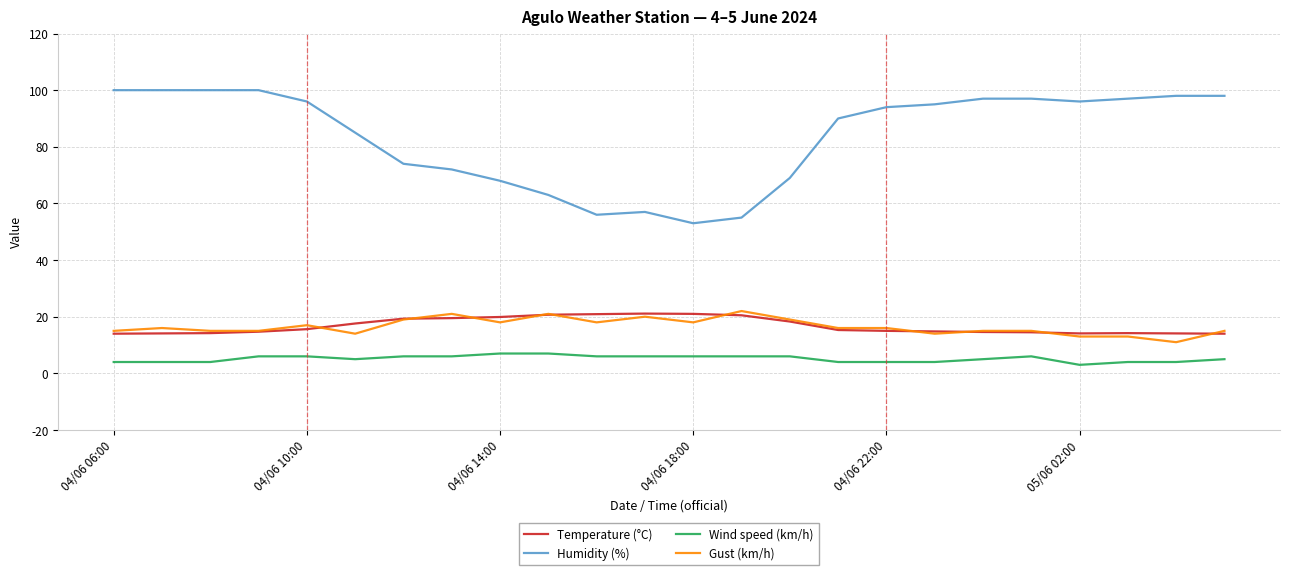

Which series has the largest total across all categories?

Humidity (%)